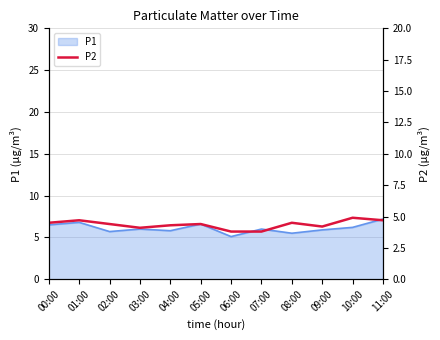

What is the ratio of the value at 03:00 to the value at 10:00?

0.8